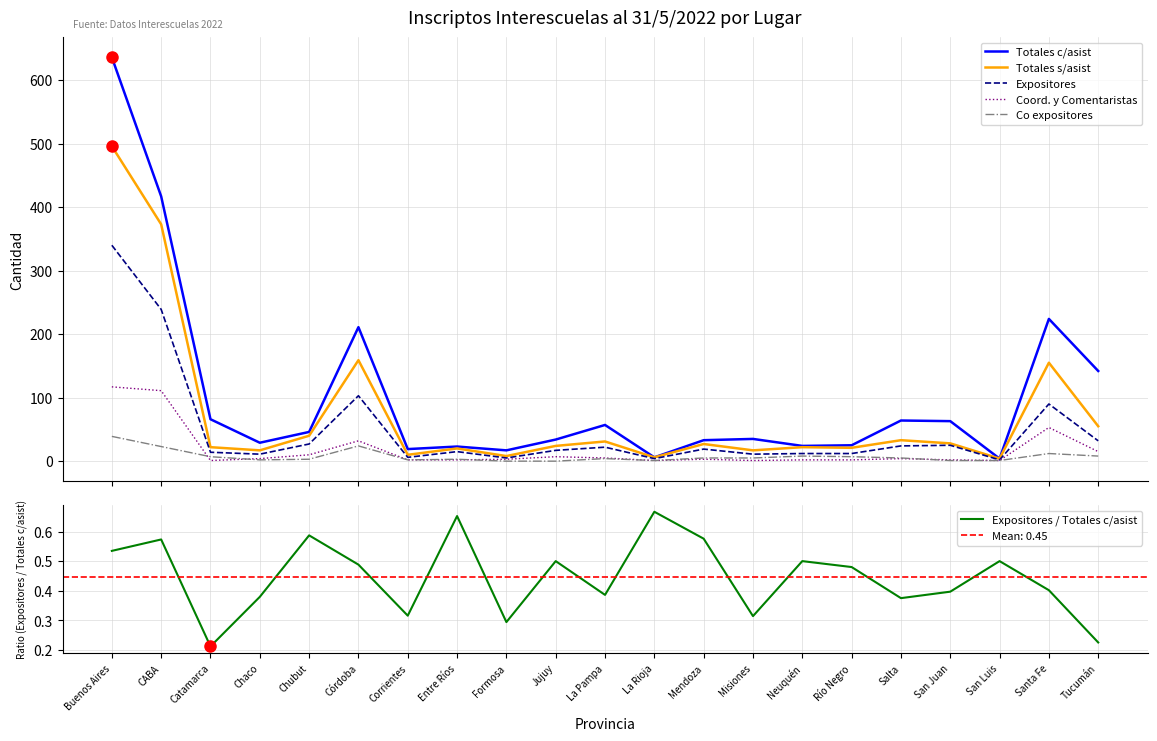

At how many categories does at least one series exceed 164?

4